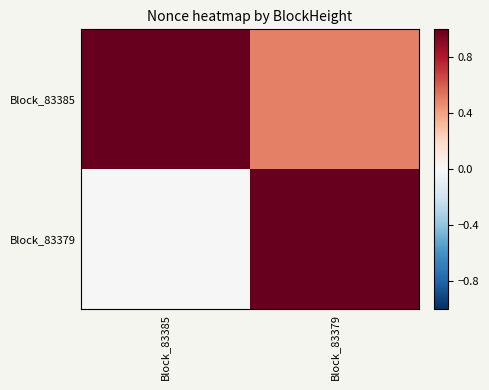

At how many categories does at least one series exceed 0?

2